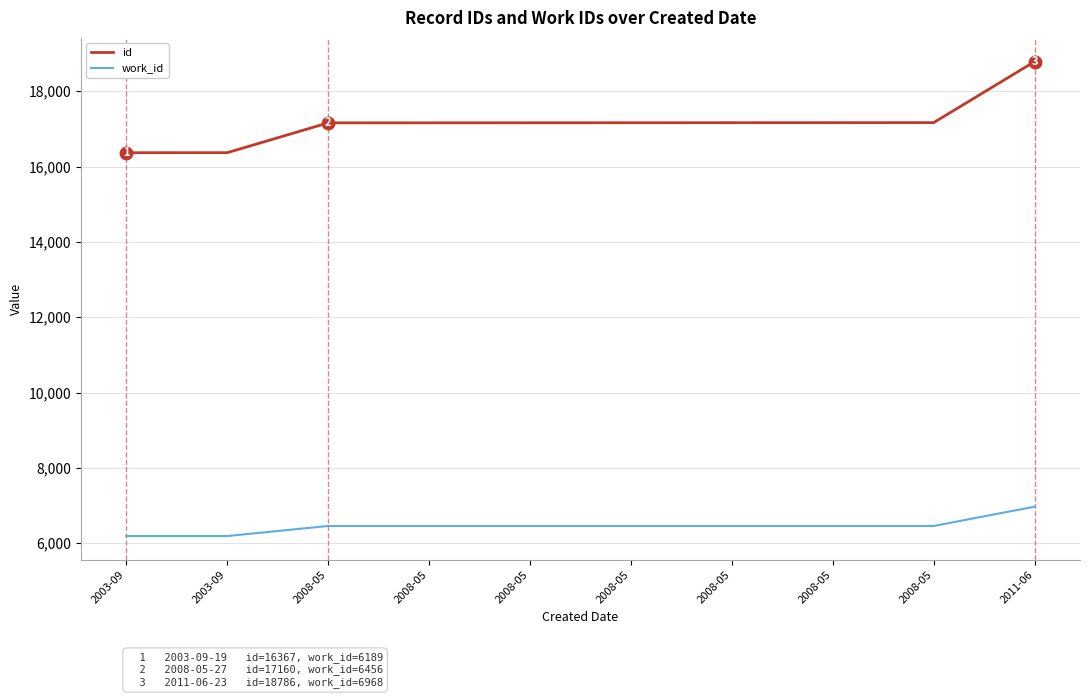

What is the sum of the id values at 2008-05 and 2003-09?

33527